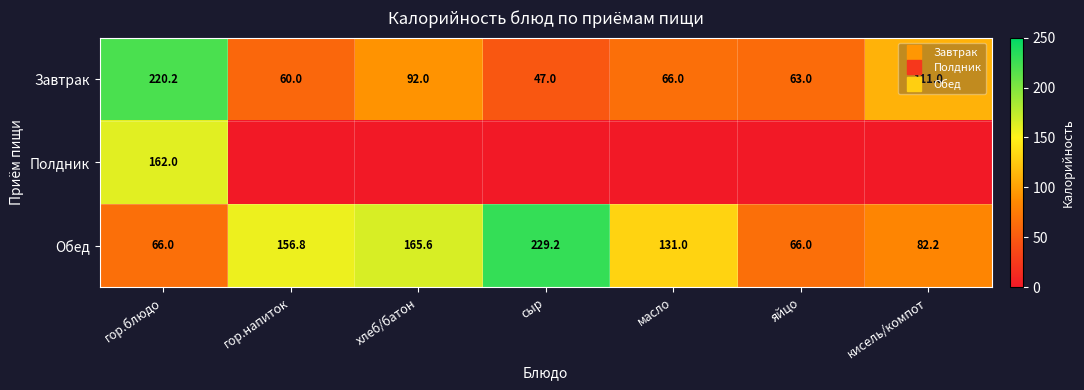

Which series has the largest range (max minus min)?

Завтрак